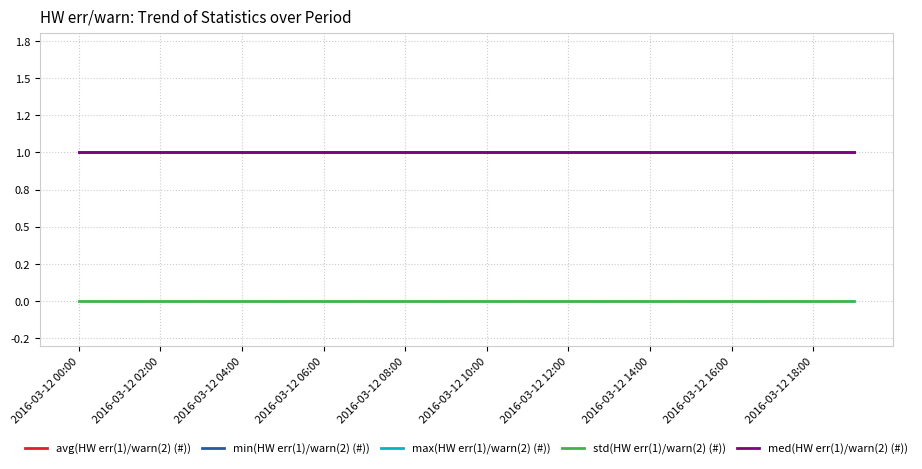

Does the chart have visible grid lines?

Yes